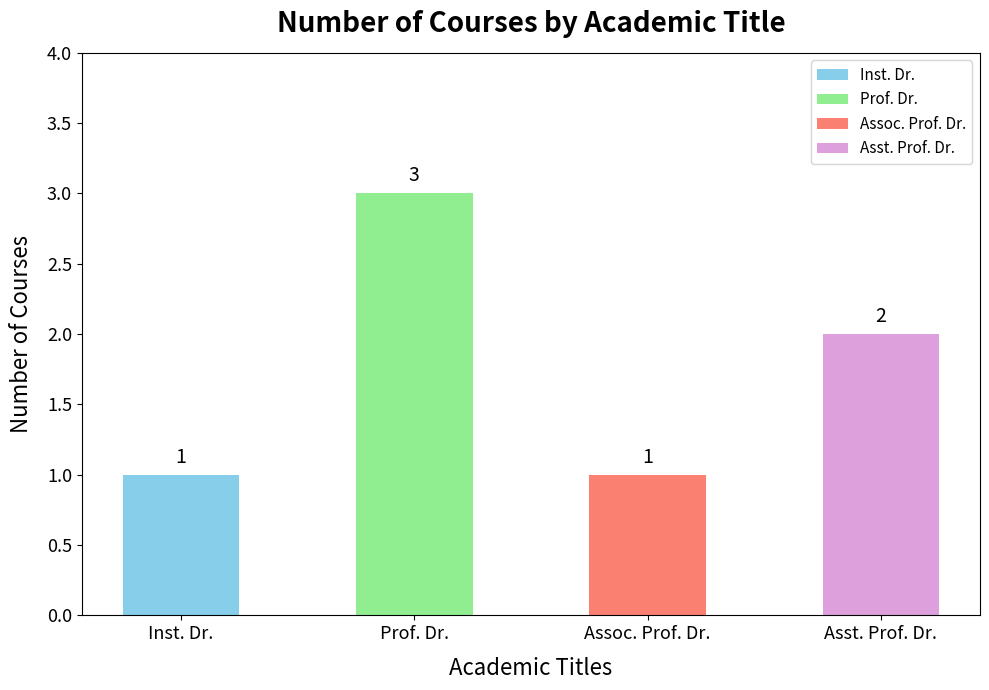

The chart shows a value of 1 at Asst. Prof. Dr.. True or false?

False